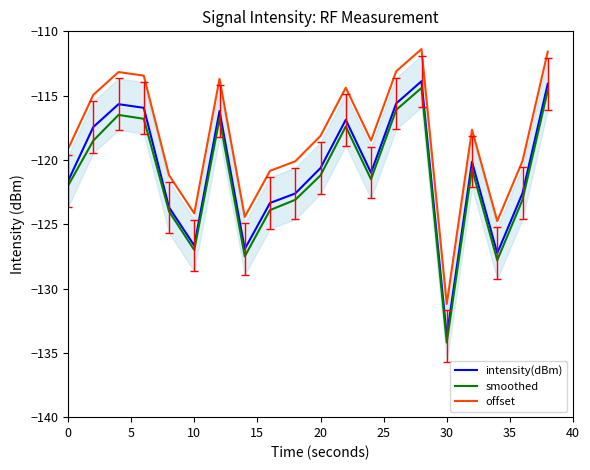

How many lines are shown in the chart?

3